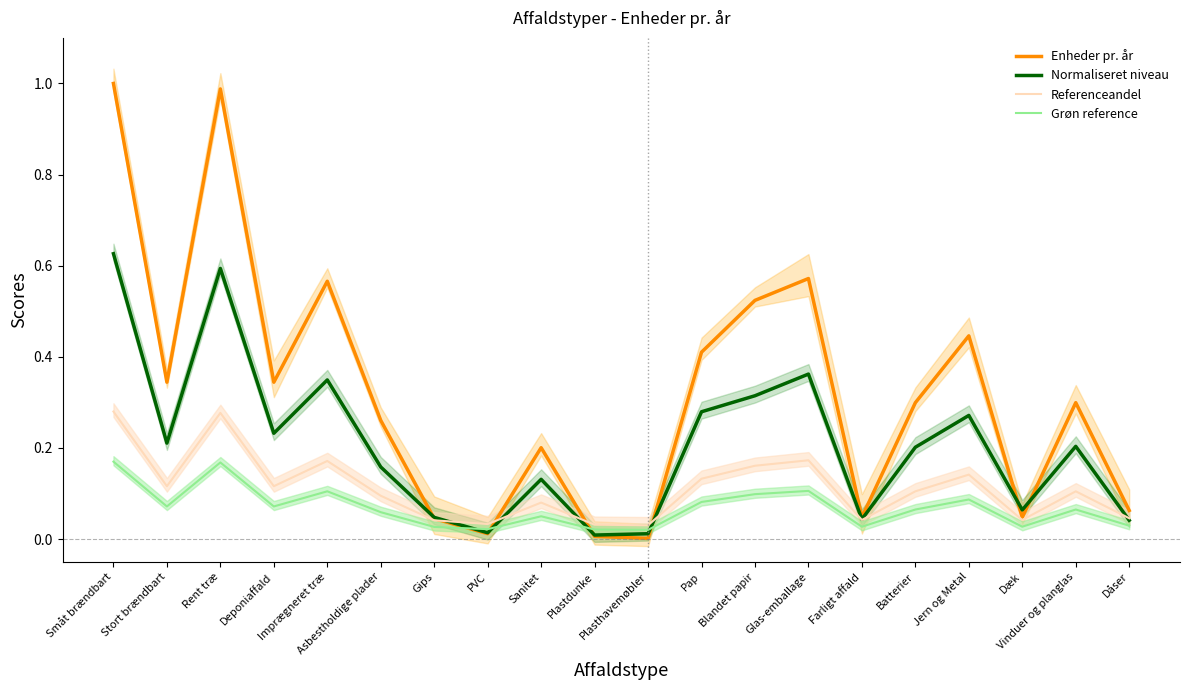

What is the total value across all series at Stort brændbart?

0.7